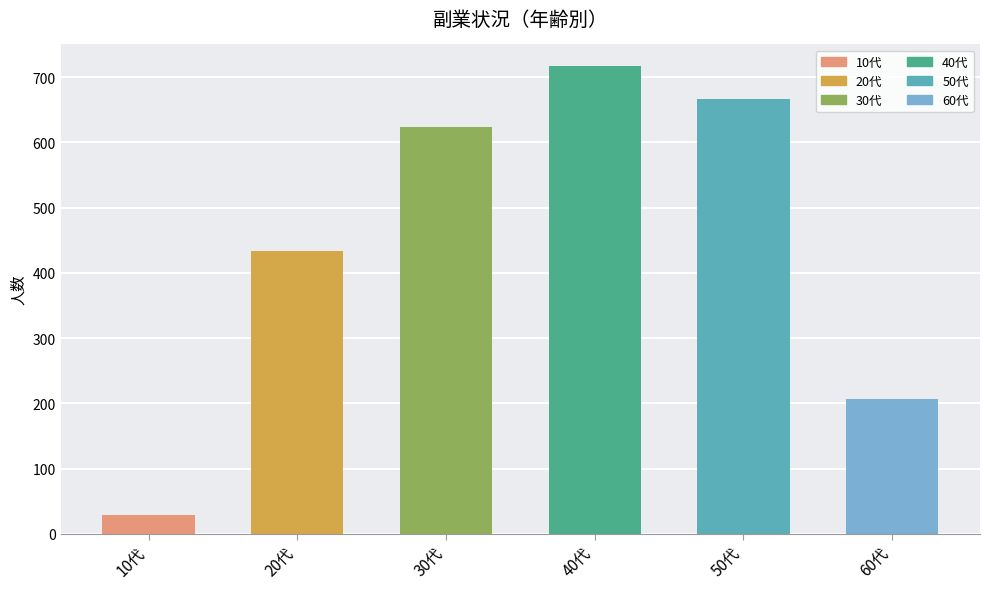

The value at 20代 is 433. True or false?

True